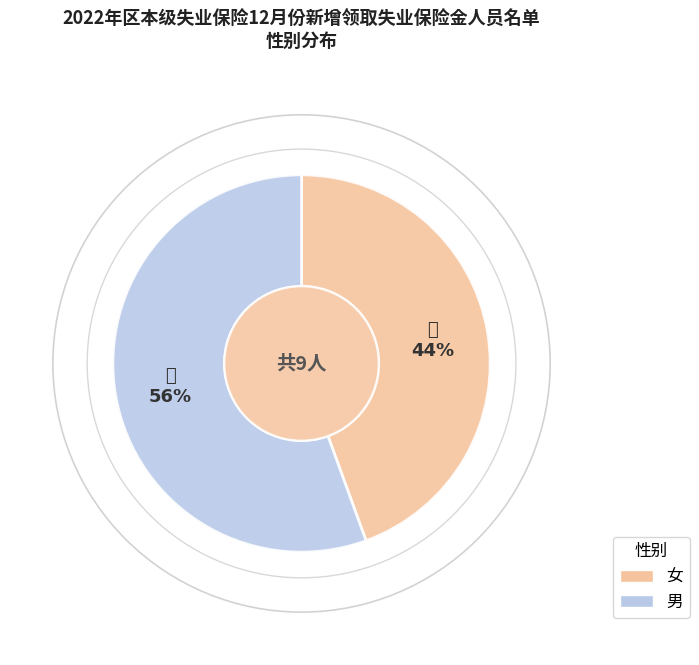

Which category has the biggest portion of the pie?

男